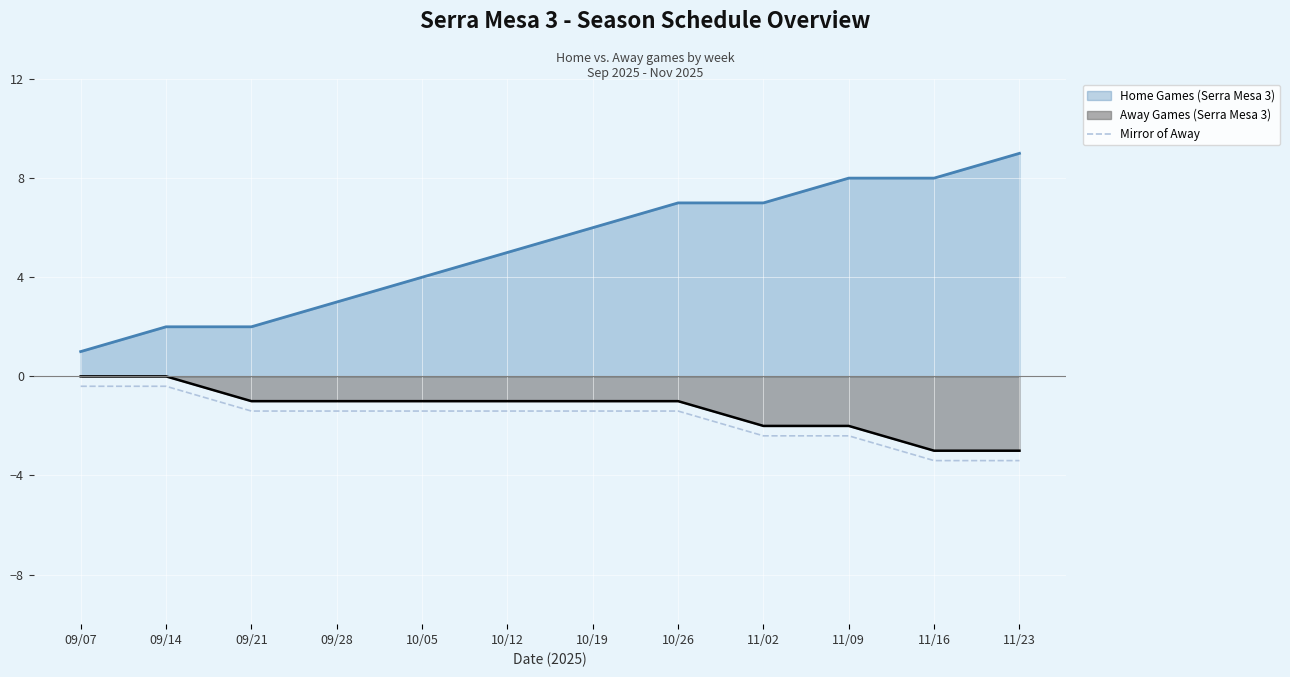

The chart shows a value of -1.4 at 10/26. True or false?

True